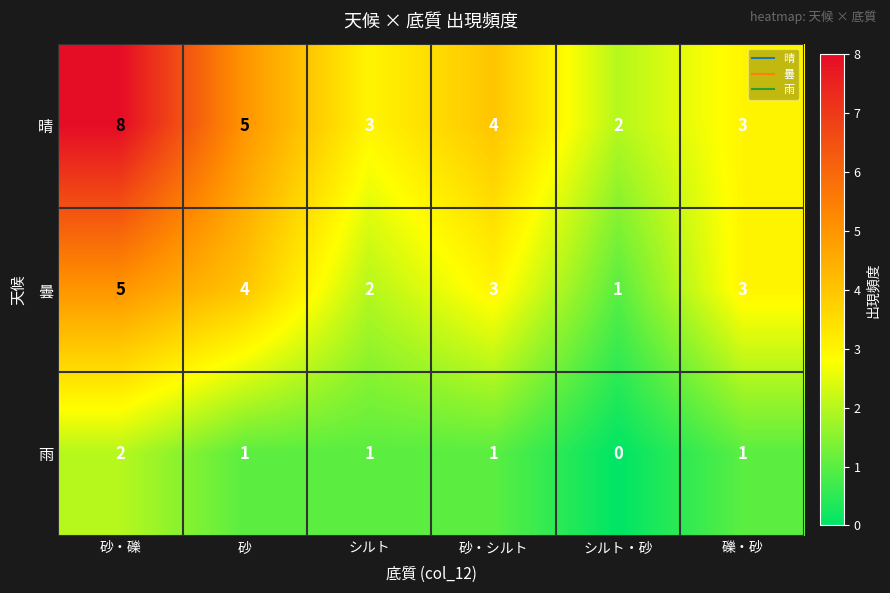

At how many categories does at least one series exceed 1?

6